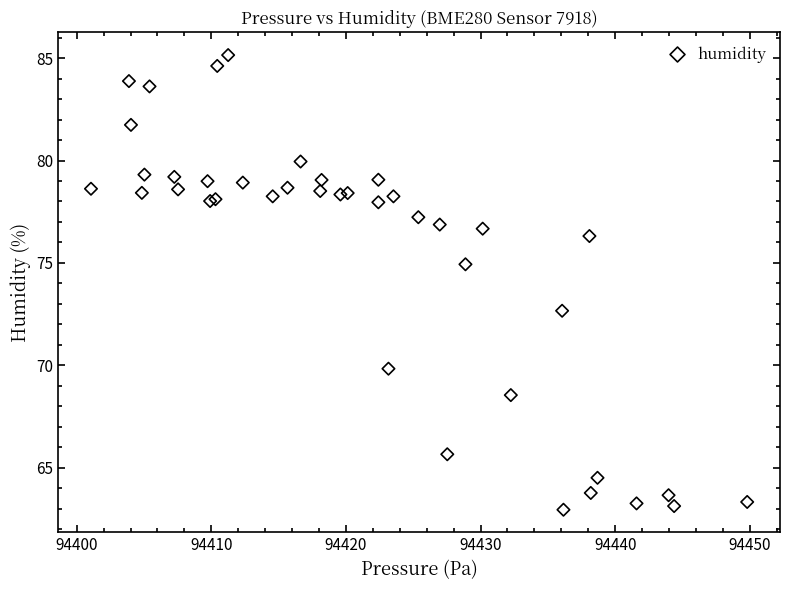

What Y value in the scatter plot is closest to 74?

74.9